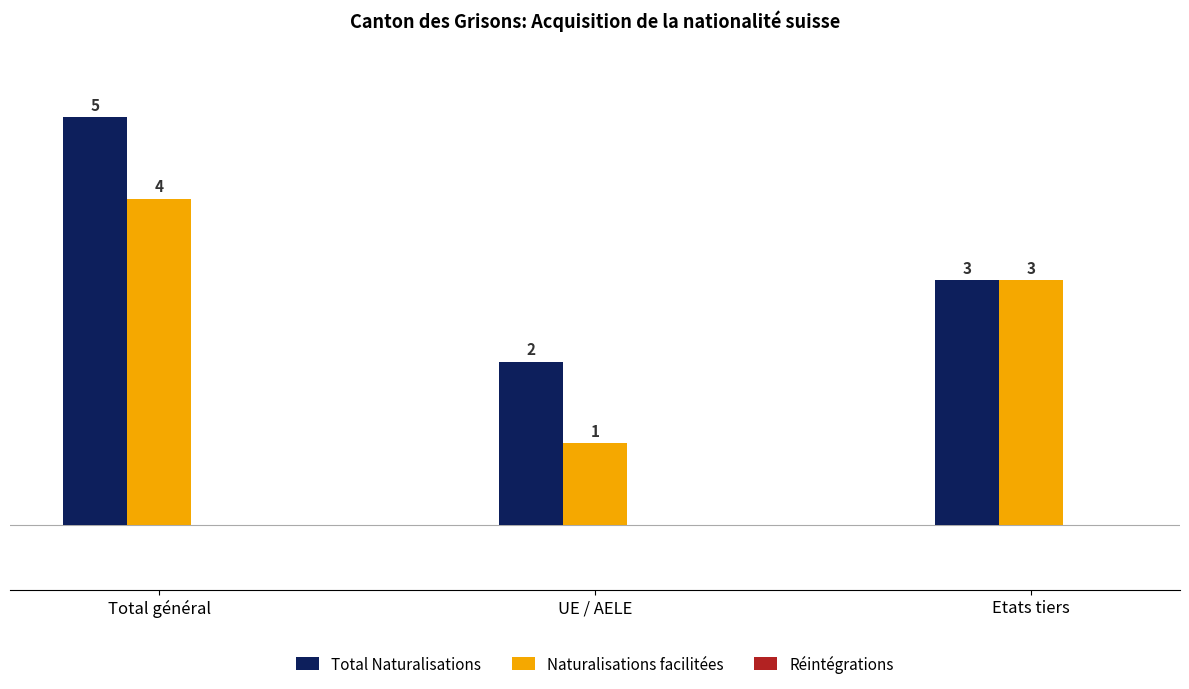

At which label does Total Naturalisations reach its minimum?

UE / AELE